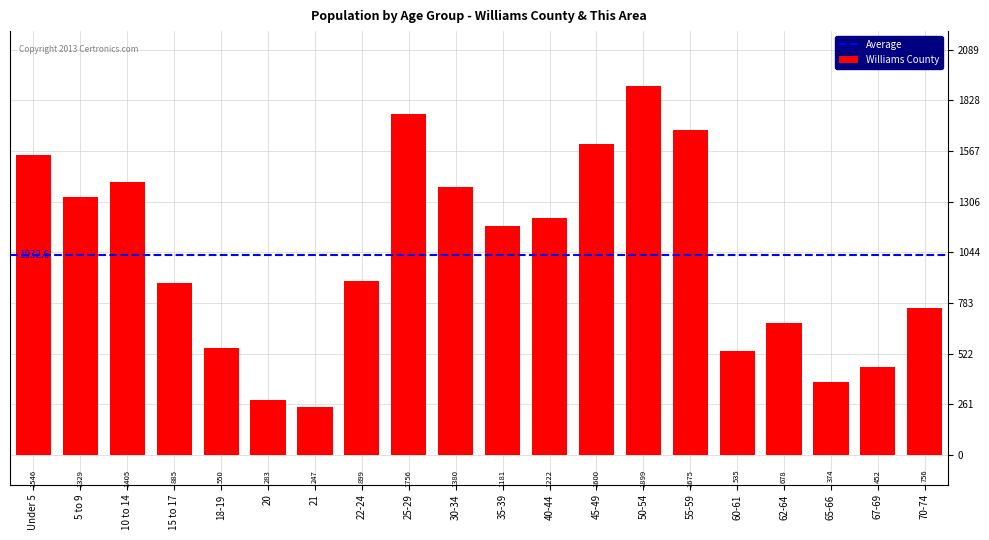

What is the difference between the values at 50-54 and 18-19?

1349